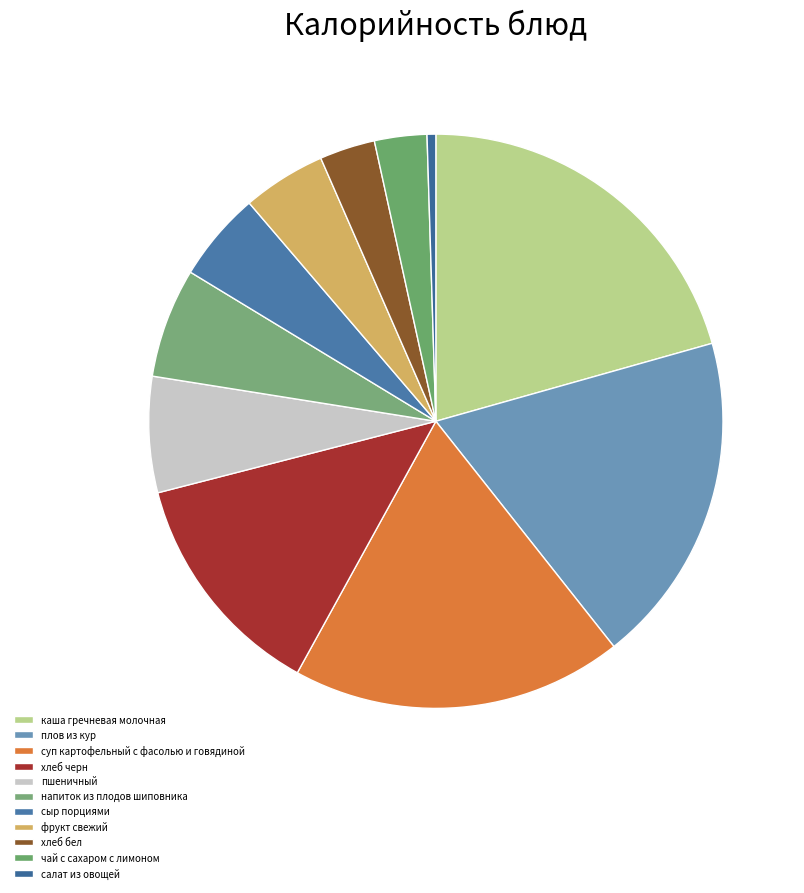

Does суп картофельный с фасолью и говядиной account for over 50% of the chart?

No